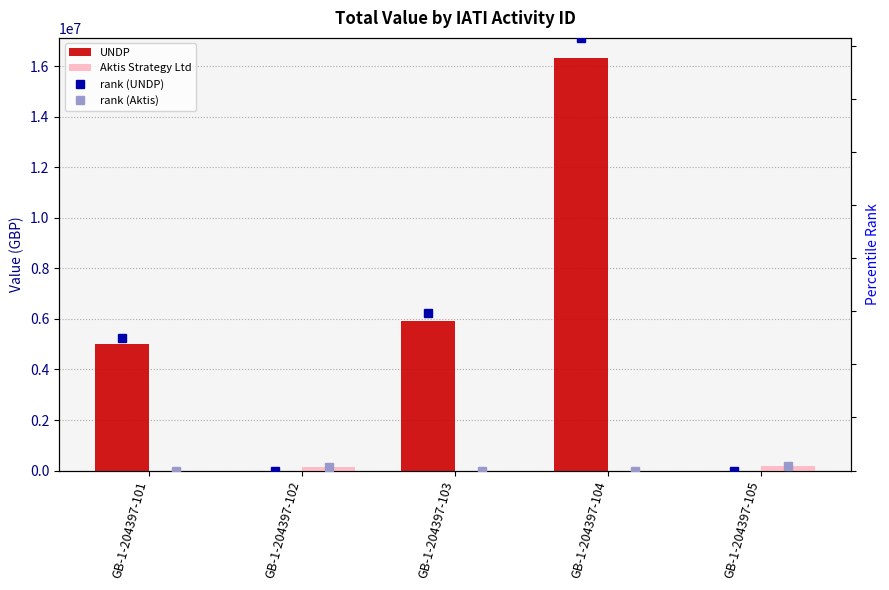

What is the sum of all Aktis Strategy Ltd values?

333672